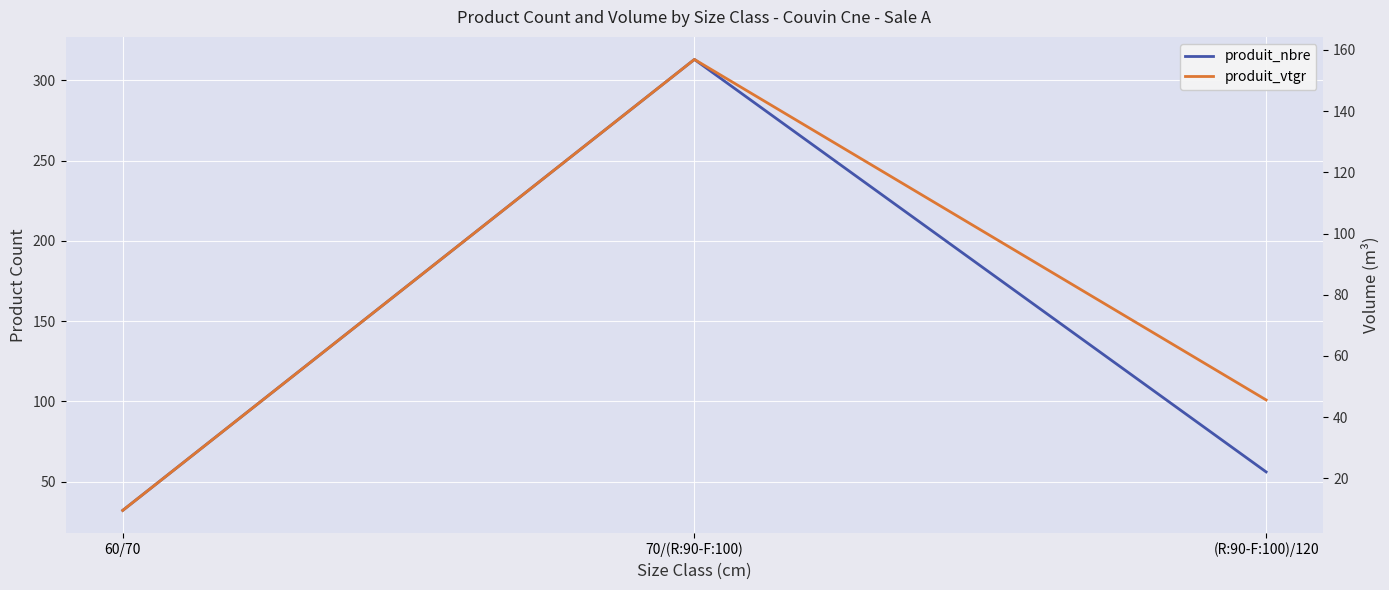

What is the difference between the maximum and minimum values in the produit_nbre series?

281.0